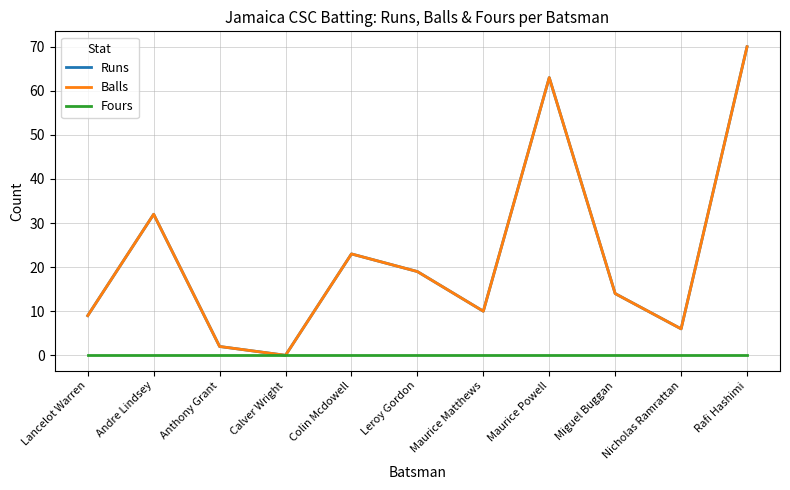

Does the chart have visible grid lines?

Yes